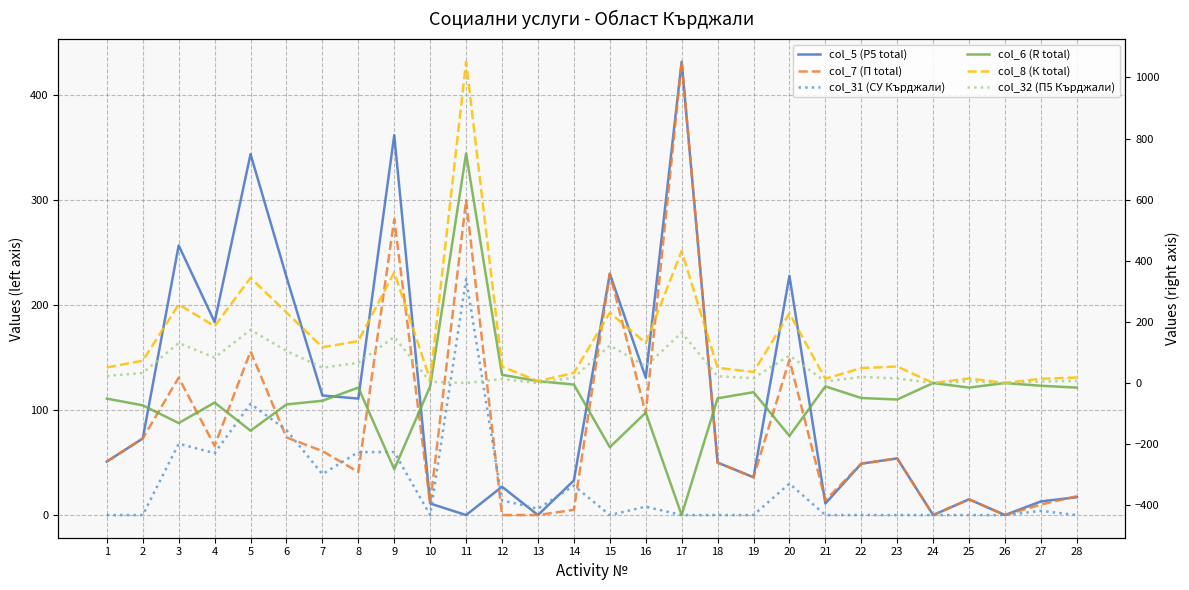

What is the difference between the second highest and minimum values in the col_32 (П5 Кърджали) series?

165